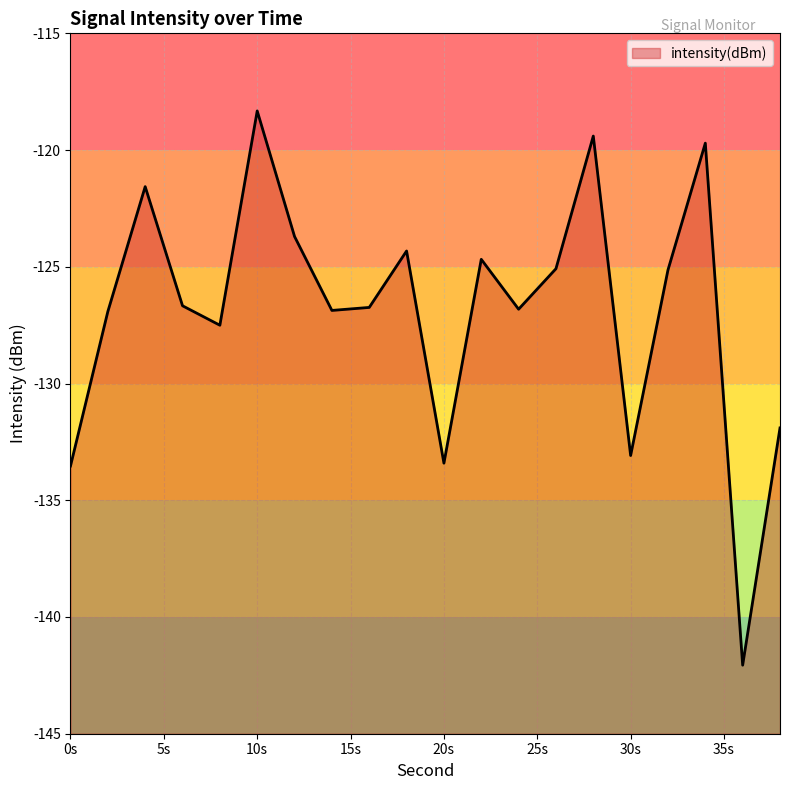

What is the change in value from 6 to 12?

+3.0